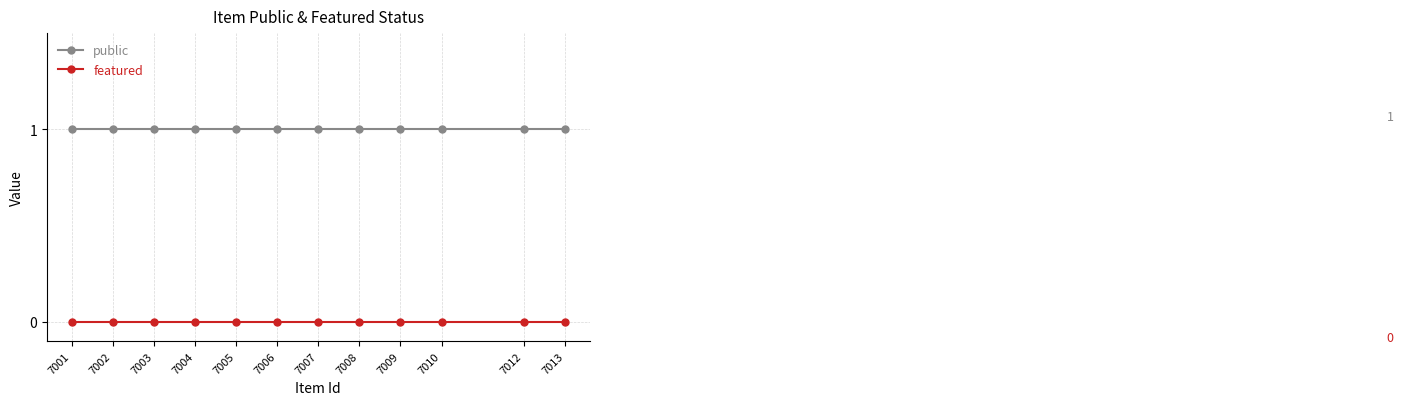

Does the chart have visible grid lines?

Yes